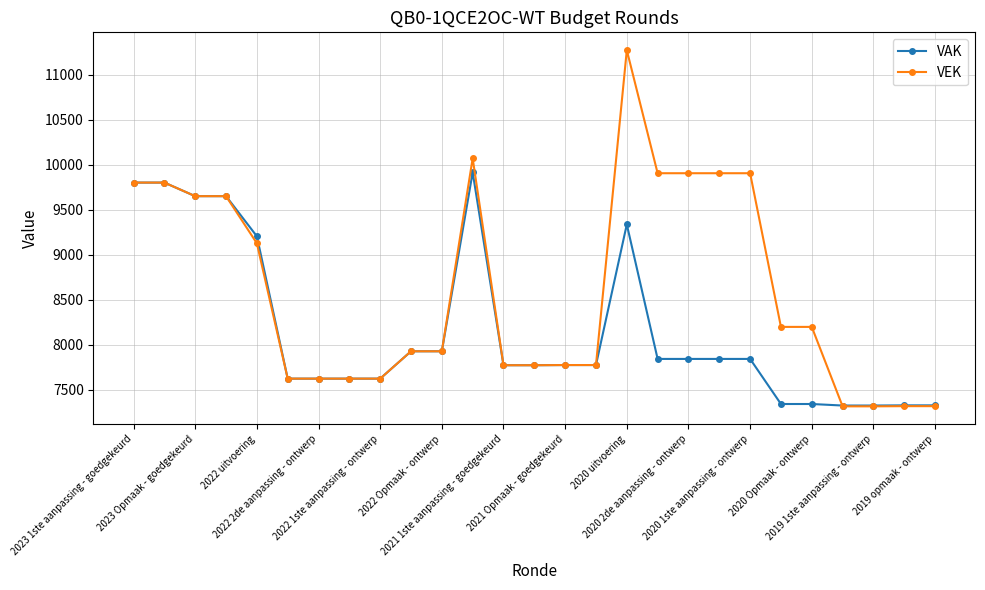

What is the highest value of the VAK series?

9917